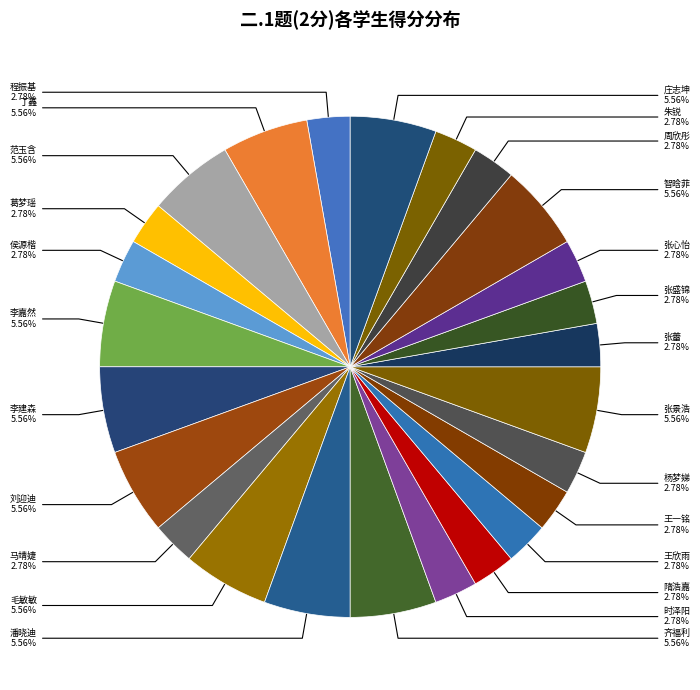

Which slice is the smallest?

程振基